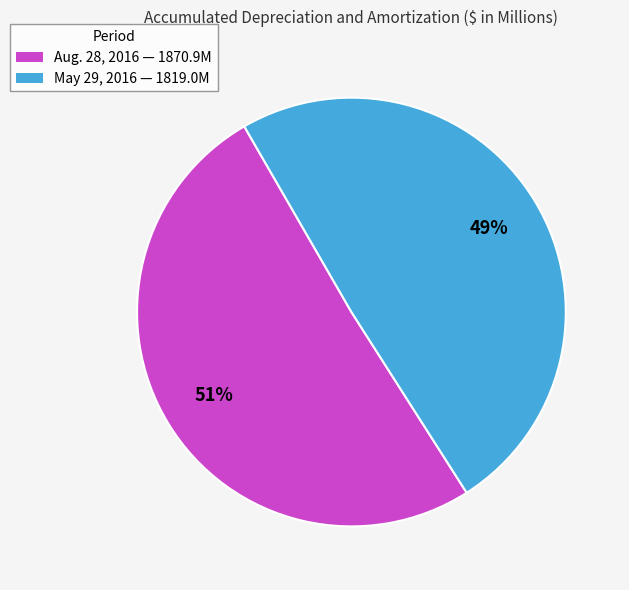

To the nearest percent, what percentage of the pie is May 29, 2016?

49%